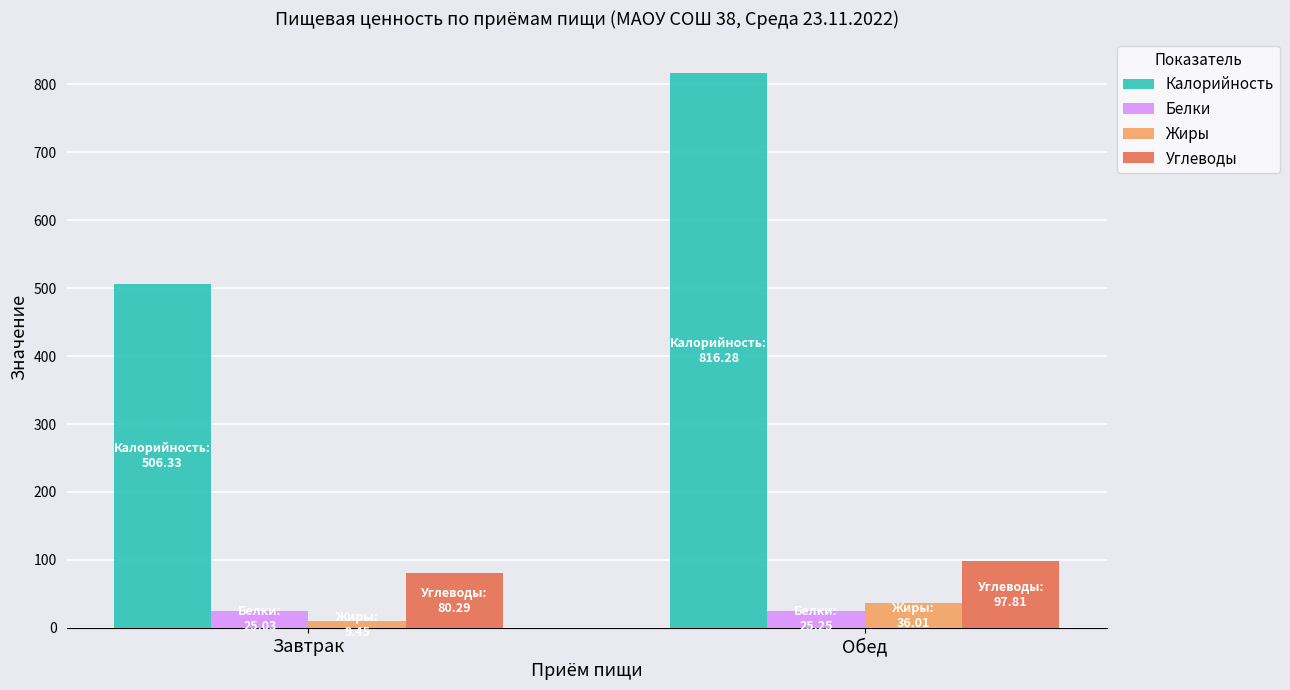

Which category has the highest value across all series?

Обед